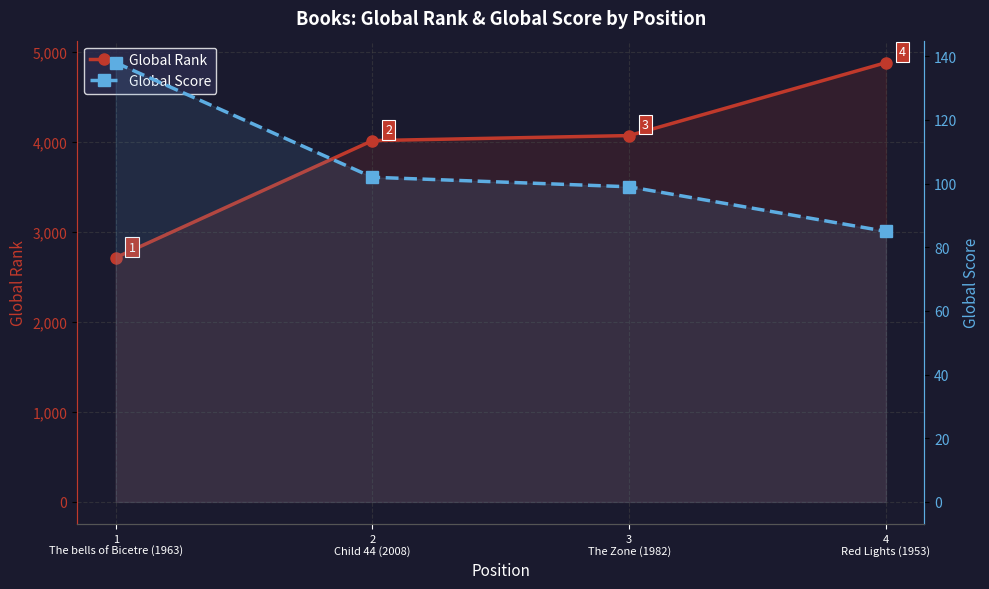

True or false: Global Rank has a value of 4018 at 2
Child 44 (2008).

True